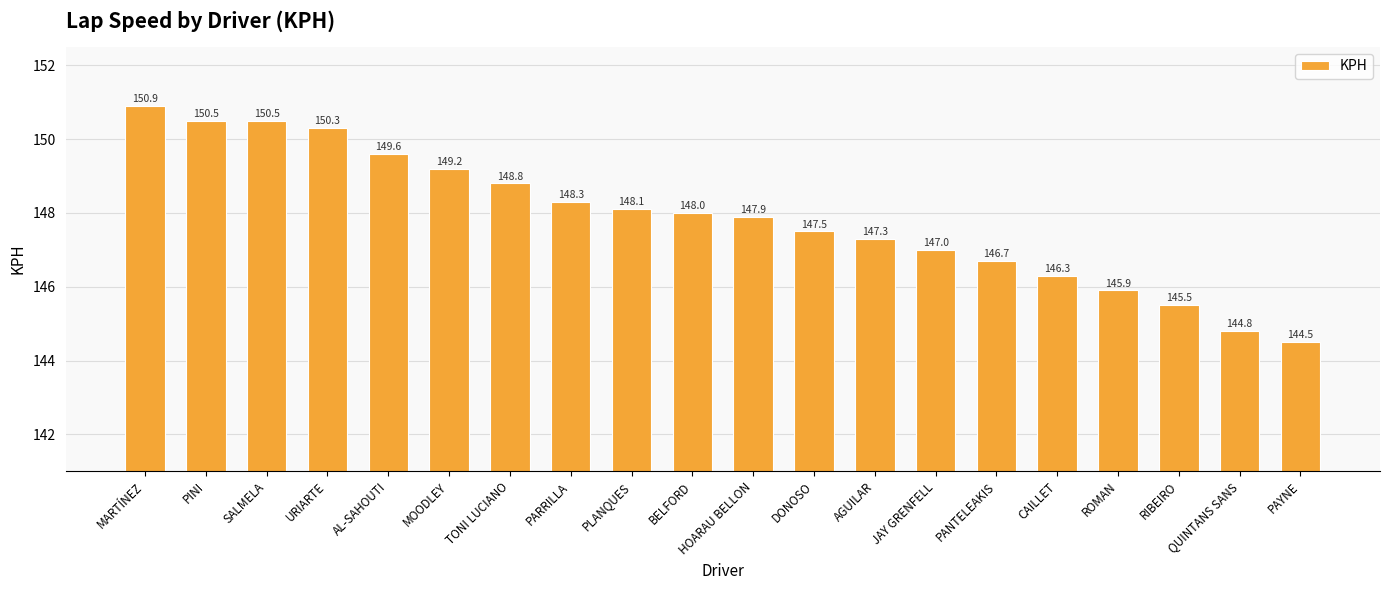

Between AGUILAR and RIBEIRO, which is larger?

AGUILAR